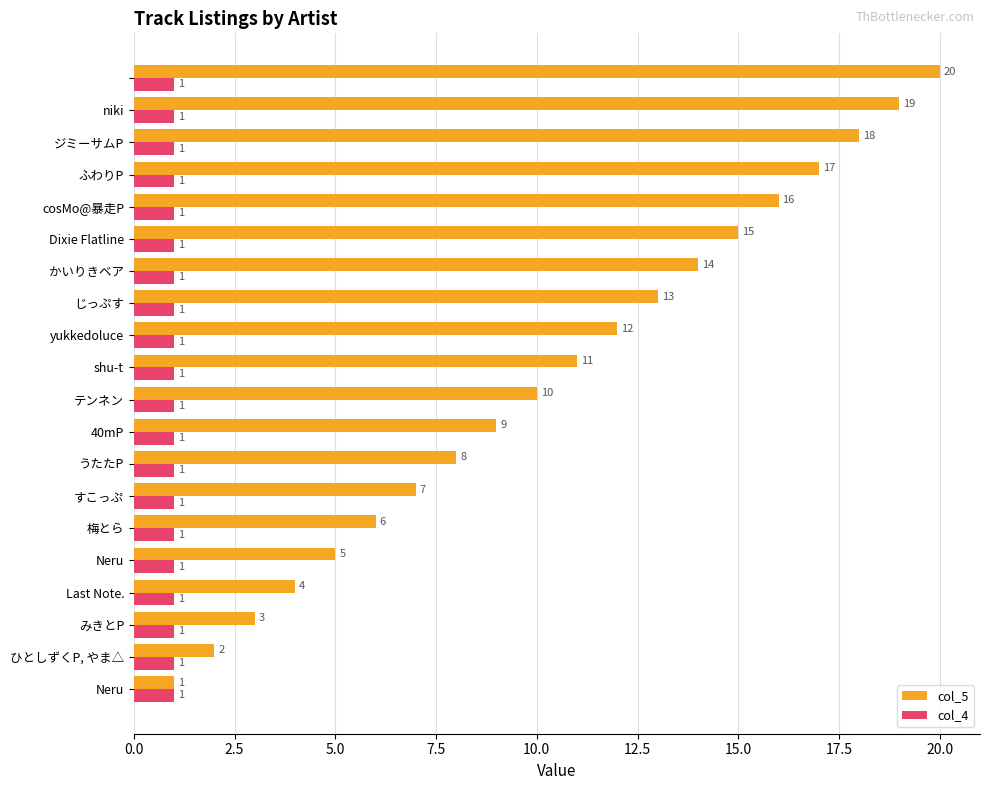

What are all the series names shown in the legend?

col_5, col_4